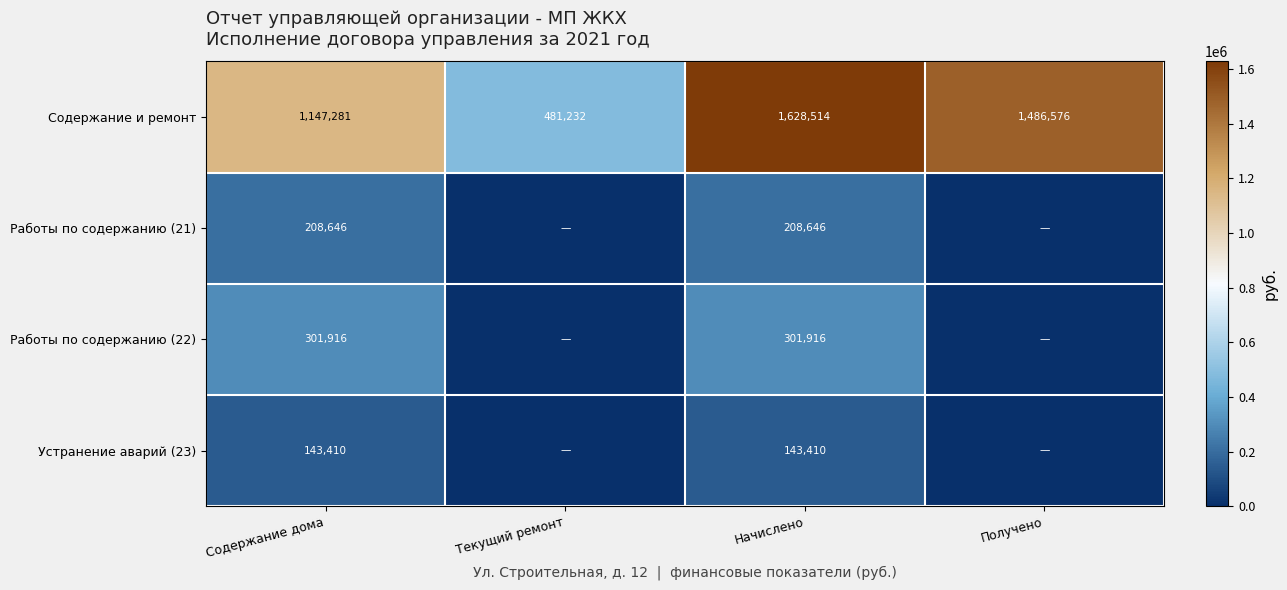

Is it true that Работы по содержанию (21) equals 121021 at Начислено?

False